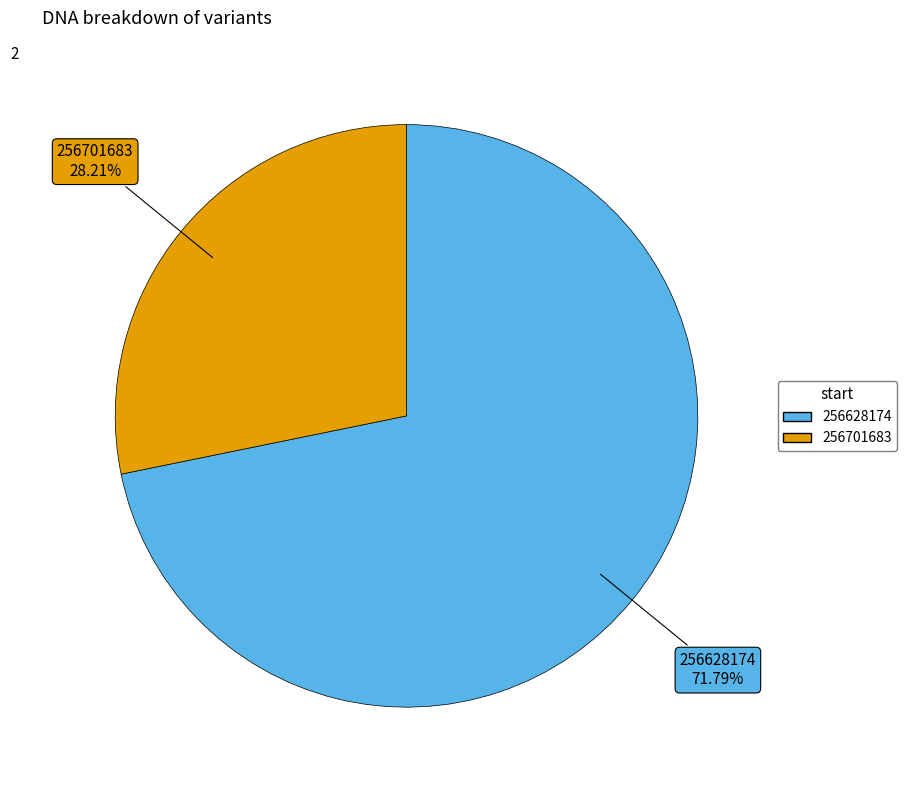

How many slices are in this pie chart?

2